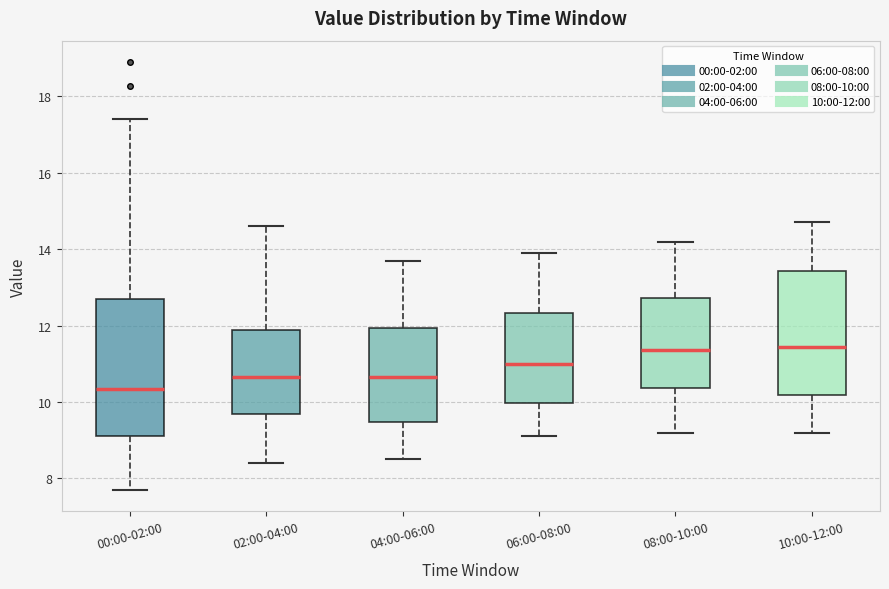

Reading left to right, transcribe this box plot: for each box, give where its median line is, the range the box spans, and where its two whiskers end, as read against the y-axis. The values are not printed on the chart, so give them approximately, as read against the axis.

00:00-02:00: median 10.4, box 9.2 to 12.8, whiskers 7.8 to 17.4
02:00-04:00: median 10.6, box 9.6 to 11.8, whiskers 8.4 to 14.6
04:00-06:00: median 10.6, box 9.4 to 12.0, whiskers 8.6 to 13.8
06:00-08:00: median 11.0, box 10.0 to 12.4, whiskers 9.2 to 14.0
08:00-10:00: median 11.4, box 10.4 to 12.8, whiskers 9.2 to 14.2
10:00-12:00: median 11.4, box 10.2 to 13.4, whiskers 9.2 to 14.8